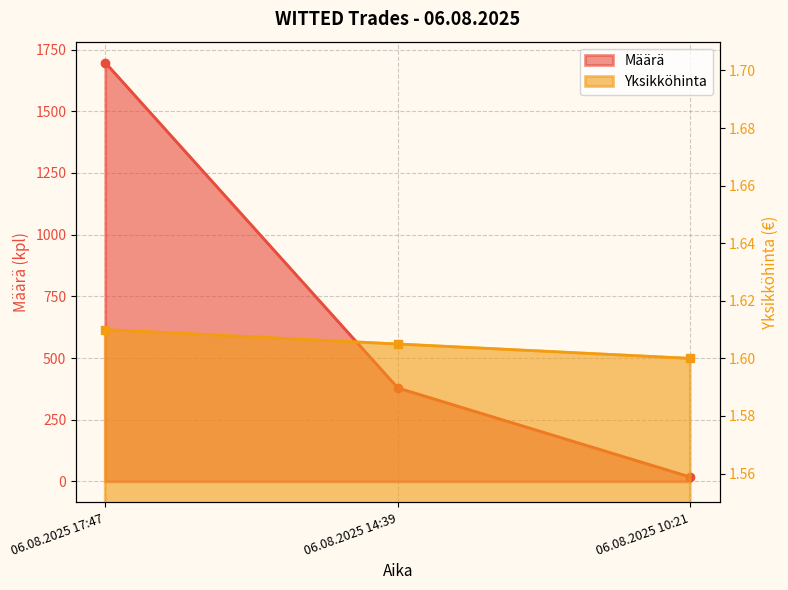

At which label does Yksikköhinta reach its peak?

06.08.2025 17:47